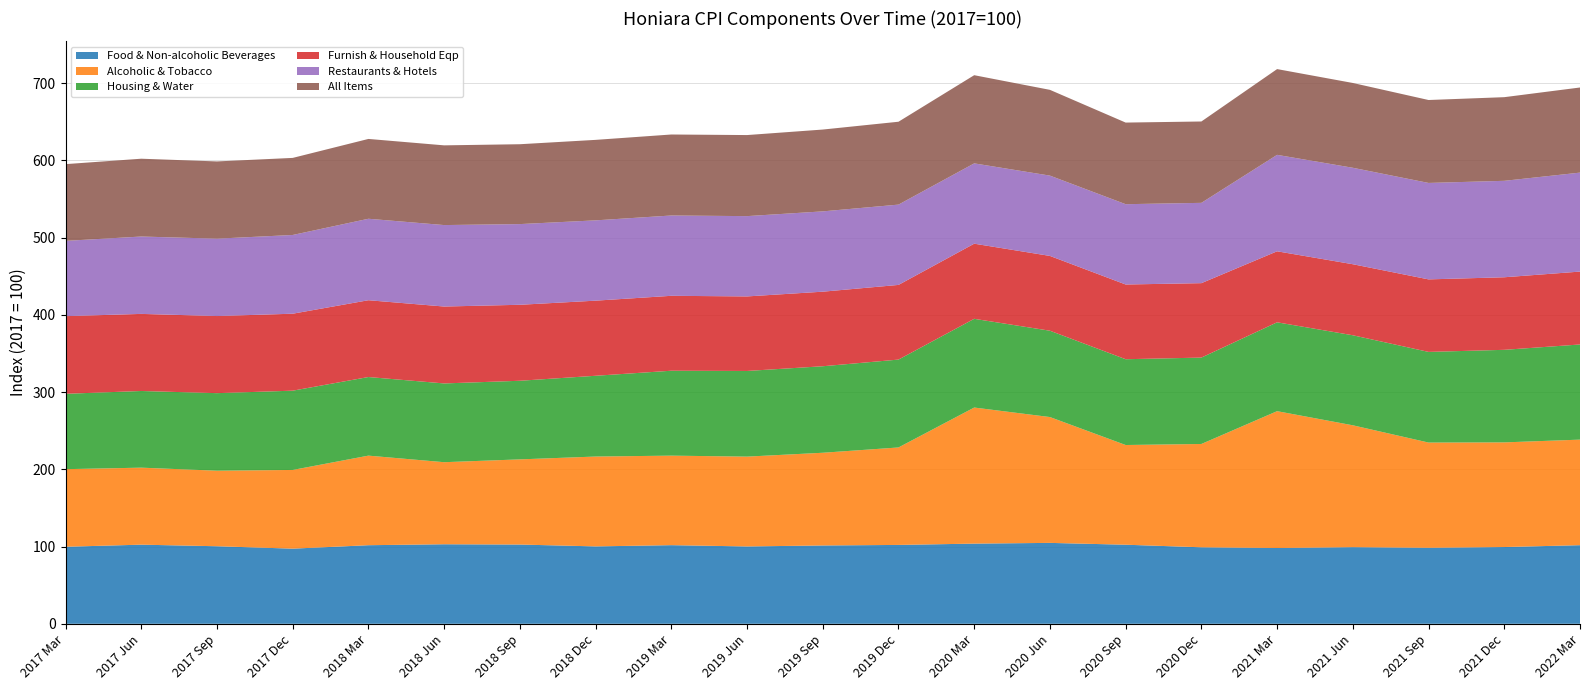

Reading left to right, transcribe all the data shown in this chart.

Food & Non-alcoholic Beverages: 99.8	102.5	100.4	97.3	101.8	103.0	102.6	100.2	101.8	100.2	101.4	102.1	103.8	104.8	102.4	99.1	98.1	99.2	98.4	99.4	101.8
Alcoholic & Tobacco: 100.5	99.7	97.8	101.9	116.0	106.3	110.3	116.4	115.9	116.3	120.1	126.2	176.2	163.0	129.1	133.8	177.2	157.8	136.3	135.5	136.7
Housing & Water: 97.6	99.3	100.4	102.7	101.8	102.0	101.8	104.6	110.0	110.9	112.0	113.8	114.9	111.8	111.1	111.9	115.1	116.6	117.4	119.9	123.2
Furnish & Household Eqp: 100.6	99.8	99.9	99.7	99.5	99.6	98.4	97.3	97.0	96.5	96.6	96.7	97.3	96.9	96.8	96.4	92.0	92.0	93.9	94.0	94.4
Restaurants & Hotels: 97.5	100.2	100.2	102.0	105.5	105.5	104.5	104.0	104.0	104.0	104.0	104.0	104.0	104.0	104.0	104.0	124.9	124.9	124.9	124.9	128.2
All Items: 99.4	100.8	100.0	99.8	103.4	103.2	103.4	104.2	104.9	105.0	106.0	107.3	114.2	111.1	105.7	105.4	111.1	109.8	107.4	108.3	110.2